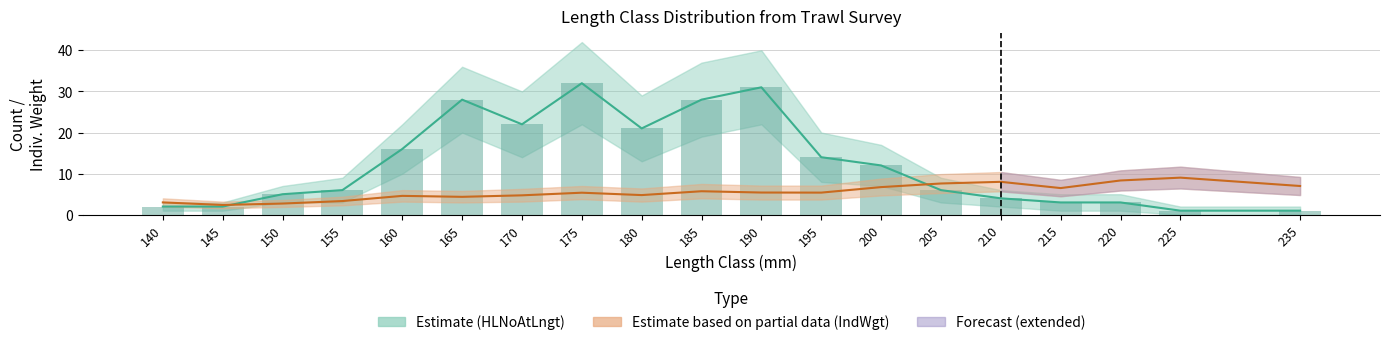

Which series has the widest spread of values?

HLNoAtLngt